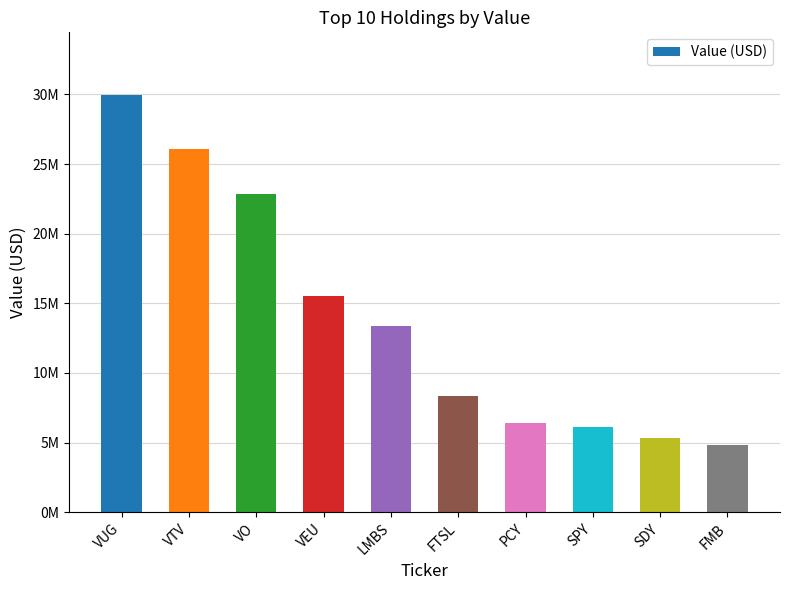

List the labels in order of value, largest first.

VUG, VTV, VO, VEU, LMBS, FTSL, PCY, SPY, SDY, FMB